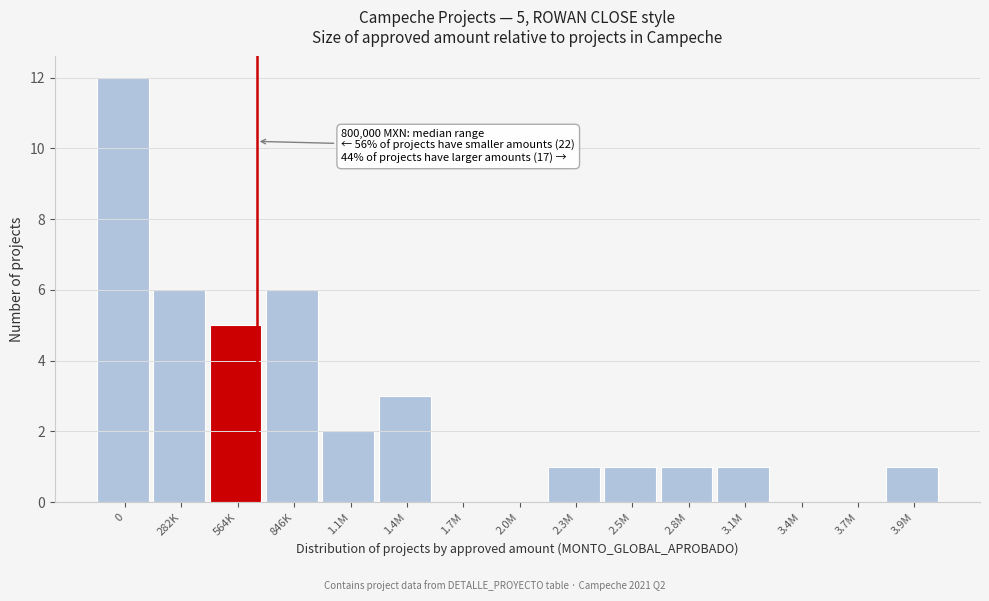

Reading left to right, transcribe all the data shown in this chart.

0=12	282K=6	564K=5	846K=6	1.1M=2	1.4M=3	1.7M=0	2.0M=0	2.3M=1	2.5M=1	2.8M=1	3.1M=1	3.4M=0	3.7M=0	3.9M=1